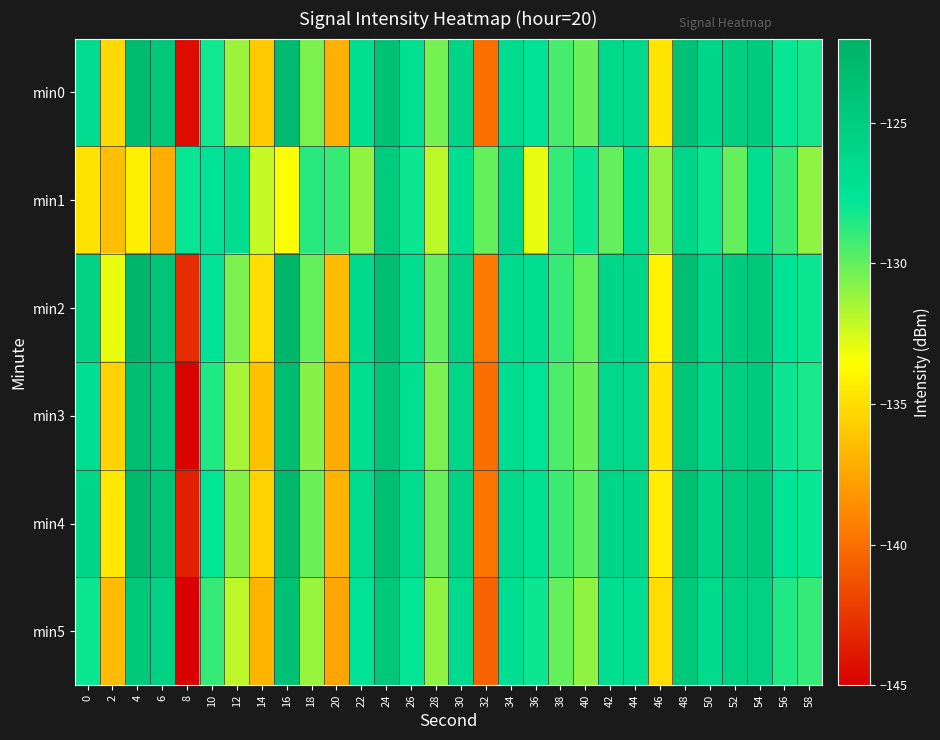

Reading left to right, extract all data points from this chart.

min0: 0=-126.7	2=-135.2	4=-123.1	6=-124.3	8=-144.4	10=-128.1	12=-131.2	14=-136.0	16=-123.1	18=-130.5	20=-137.0	22=-126.9	24=-123.9	26=-127.1	28=-130.4	30=-125.8	32=-140.0	34=-126.6	36=-127.5	38=-129.4	40=-130.1	42=-126.3	44=-126.4	46=-134.6	48=-123.9	50=-126.0	52=-125.2	54=-124.8	56=-127.9	58=-128.3
min1: 0=-134.7	2=-136.3	4=-134.2	6=-137.2	8=-128.0	10=-127.4	12=-126.8	14=-132.2	16=-133.4	18=-128.6	20=-129.0	22=-131.0	24=-125.0	26=-128.0	28=-132.0	30=-127.0	32=-130.0	34=-126.0	36=-133.0	38=-129.0	40=-128.0	42=-130.0	44=-127.0	46=-131.0	48=-126.0	50=-128.0	52=-130.0	54=-127.0	56=-129.0	58=-131.0
min2: 0=-125.5	2=-133.0	4=-122.5	6=-124.0	8=-143.0	10=-127.5	12=-130.5	14=-135.0	16=-122.5	18=-130.0	20=-136.5	22=-126.5	24=-123.5	26=-127.0	28=-130.0	30=-125.5	32=-139.5	34=-126.5	36=-127.0	38=-129.0	40=-130.0	42=-126.0	44=-126.0	46=-134.0	48=-123.5	50=-126.0	52=-125.0	54=-124.5	56=-127.5	58=-128.0
min3: 0=-127.0	2=-135.5	4=-123.5	6=-124.5	8=-144.8	10=-128.5	12=-131.5	14=-136.2	16=-123.2	18=-130.8	20=-137.2	22=-127.0	24=-124.0	26=-127.2	28=-130.5	30=-126.0	32=-140.0	34=-126.8	36=-127.6	38=-129.5	40=-130.2	42=-126.4	44=-126.4	46=-134.7	48=-124.0	50=-126.2	52=-125.2	54=-124.9	56=-128.0	58=-128.3
min4: 0=-126.0	2=-134.5	4=-122.8	6=-124.1	8=-143.5	10=-127.8	12=-130.8	14=-135.5	16=-122.8	18=-130.2	20=-136.8	22=-126.6	24=-123.6	26=-126.8	28=-130.1	30=-125.5	32=-139.7	34=-126.3	36=-127.3	38=-129.1	40=-129.9	42=-126.1	44=-126.1	46=-134.3	48=-123.6	50=-125.7	52=-124.9	54=-124.6	56=-127.7	58=-127.9
min5: 0=-128.0	2=-136.5	4=-124.5	6=-125.5	8=-145.0	10=-129.0	12=-132.0	14=-136.8	16=-123.8	18=-131.2	20=-137.5	22=-127.5	24=-124.5	26=-127.8	28=-131.0	30=-126.5	32=-140.5	34=-127.0	36=-128.0	38=-130.0	40=-131.0	42=-127.0	44=-127.0	46=-135.0	48=-124.5	50=-126.5	52=-125.5	54=-125.5	56=-128.5	58=-129.0